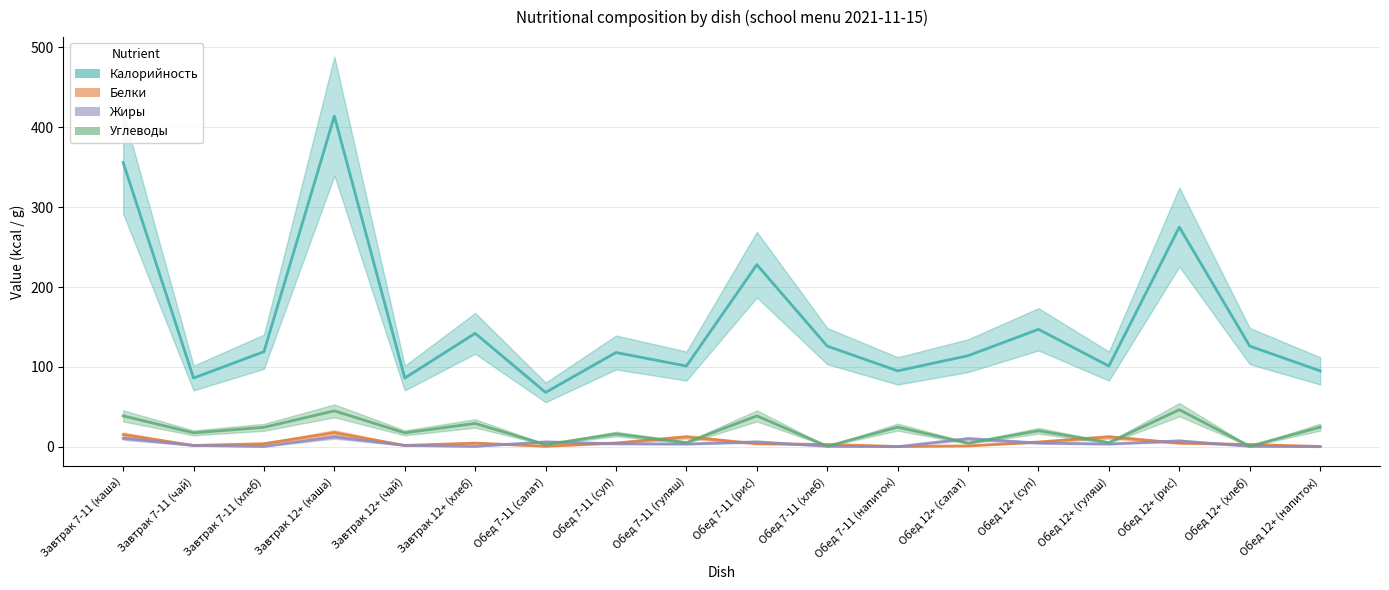

Between Завтрак 12+ (каша) and Обед 12+ (напиток), which series saw the biggest shift?

Калорийность